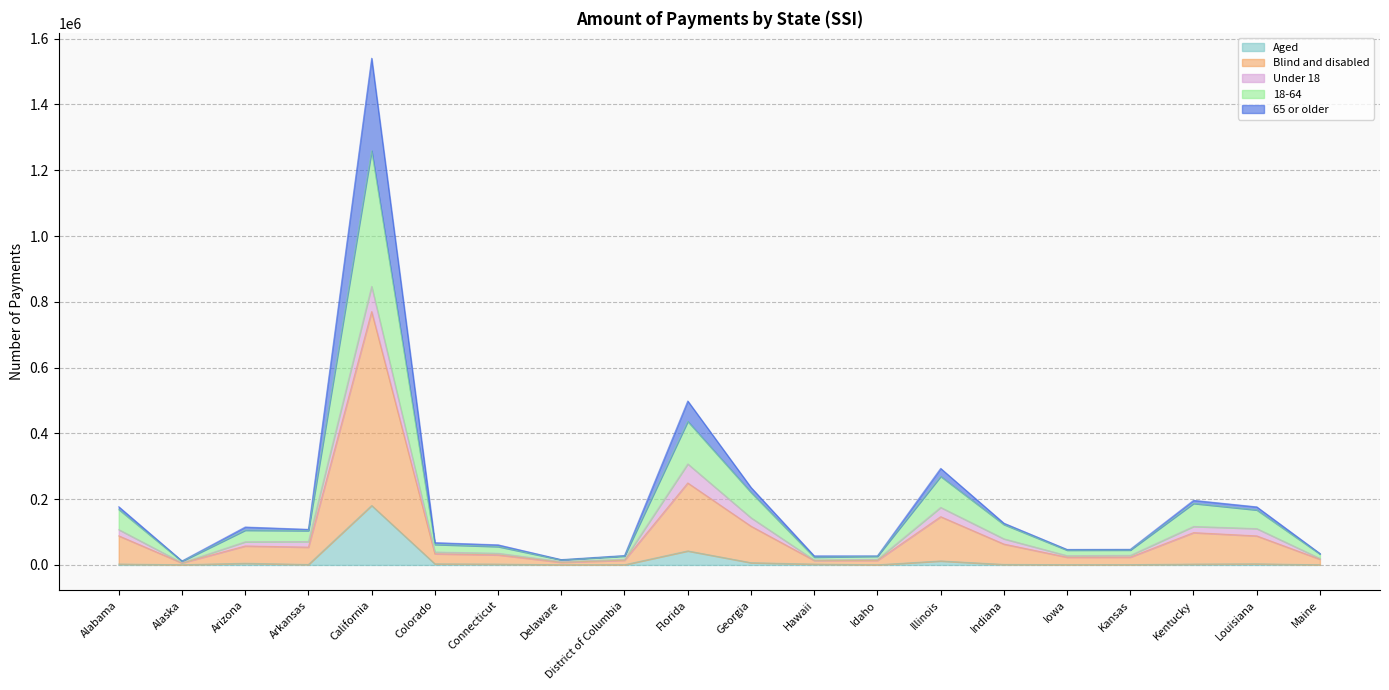

What is the greatest value displayed?

1540679